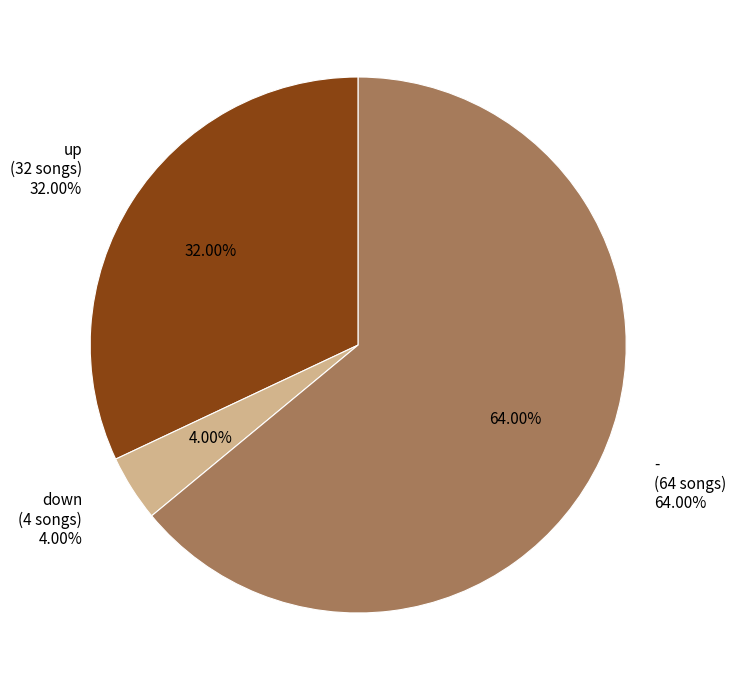

Rank the categories by value from highest to lowest.

-, up, down